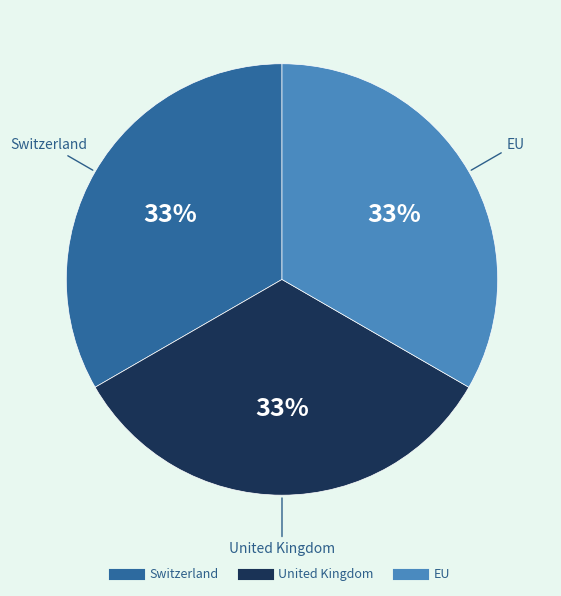

Is Switzerland the majority of the pie?

No